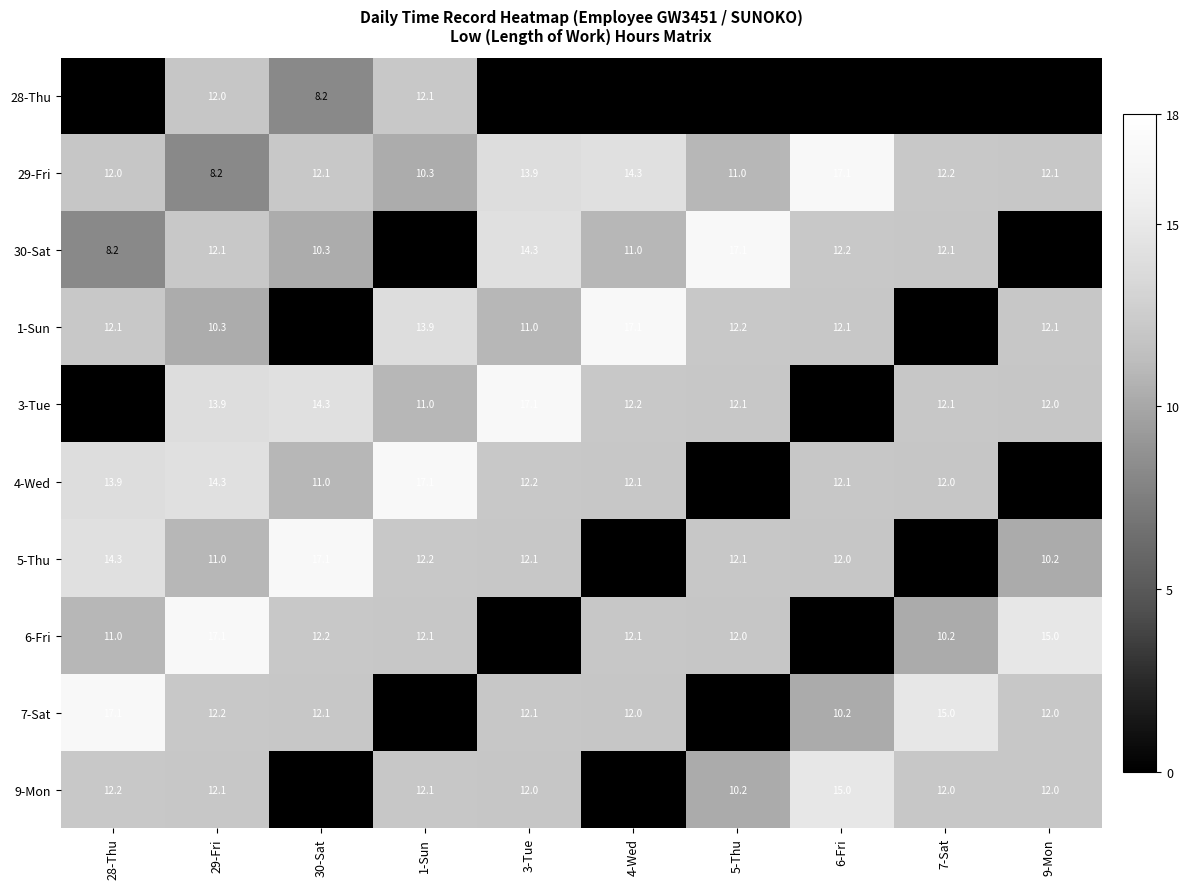

The 4-Wed series shows -5.2 at 9-Mon. True or false?

False